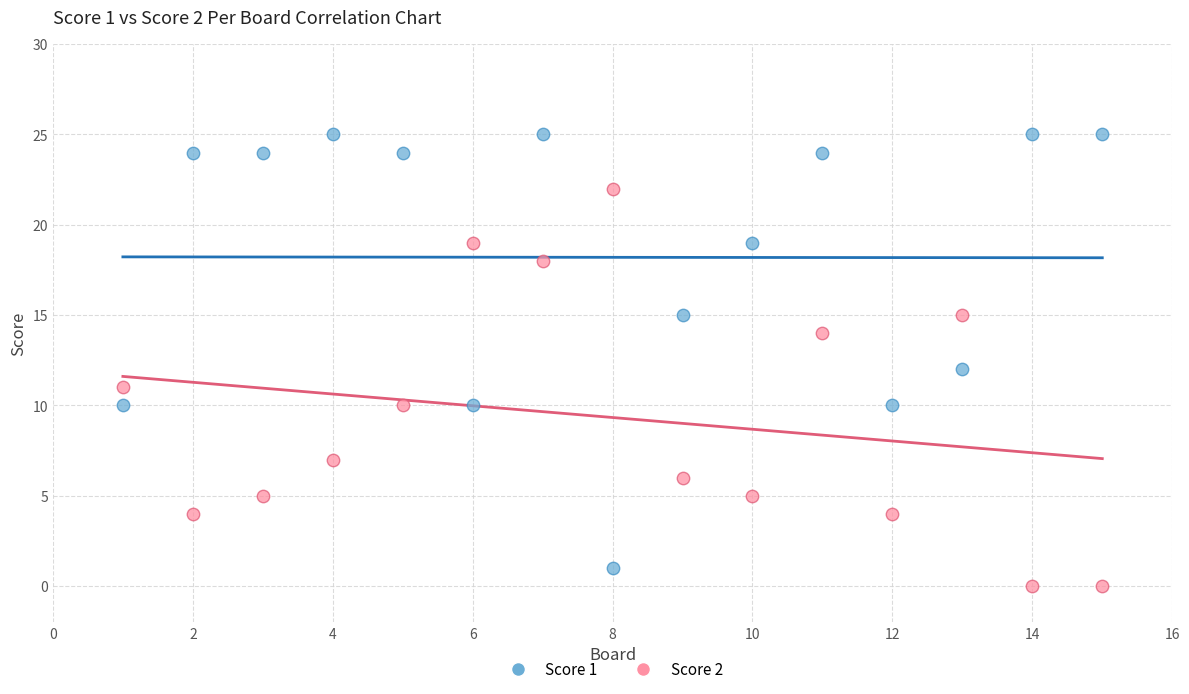

What is the X range (max minus min) for the scatter plot?

14